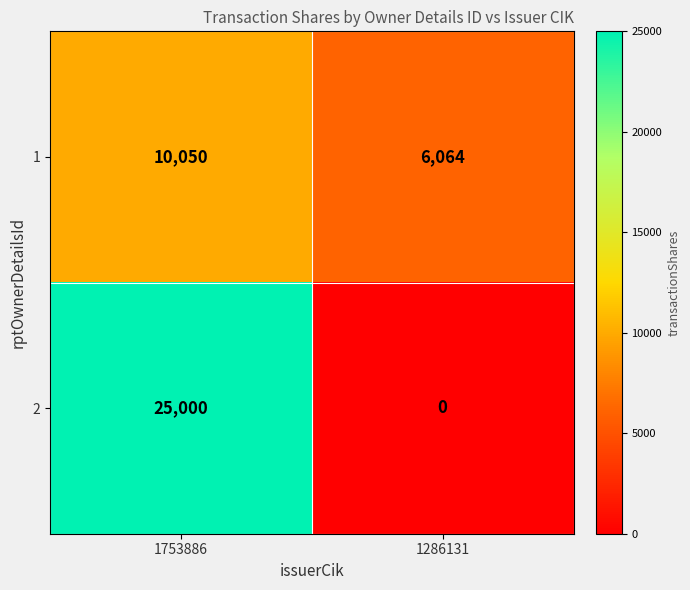

Read the 2 value at 1753886, to the nearest 100.

25000